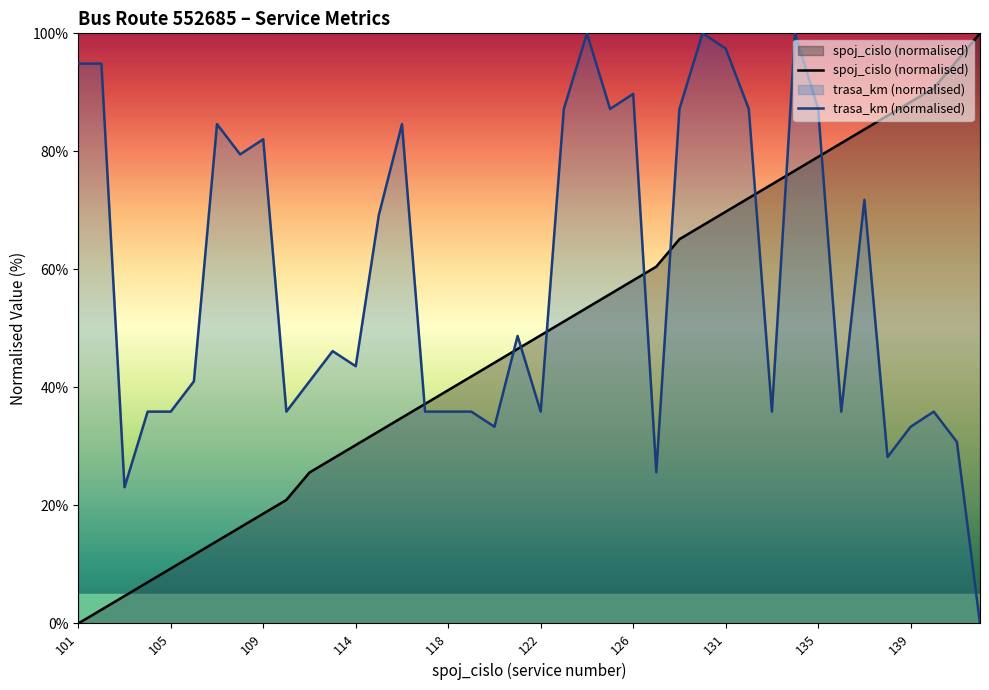

What is the highest value of the spoj_cislo (normalised) series?

100.0